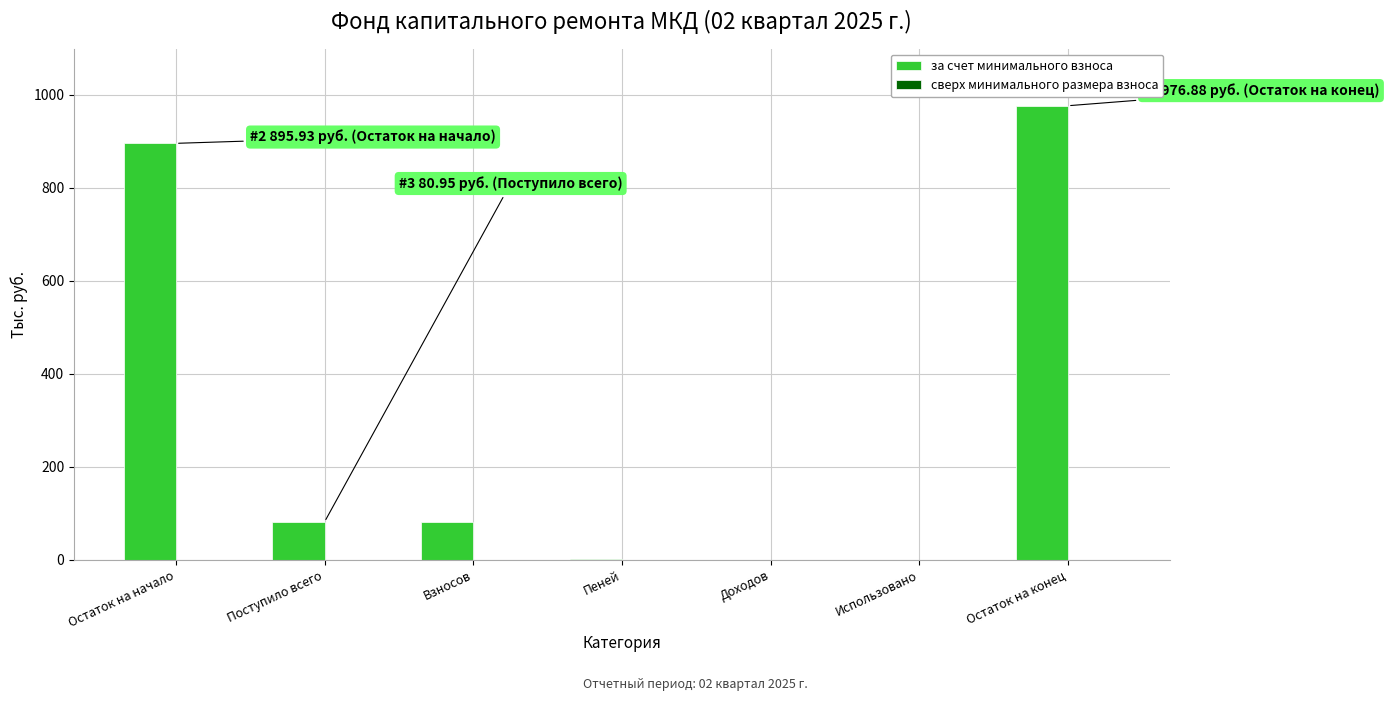

Are the bars grouped side by side (vs. stacked)?

No